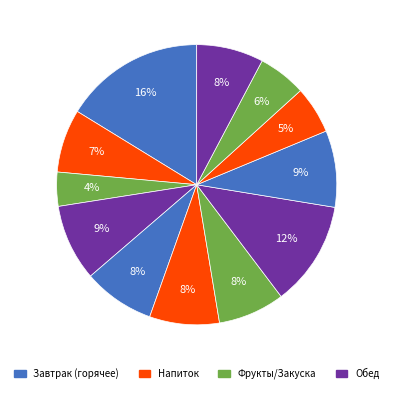

How many segments does this pie chart have?

12